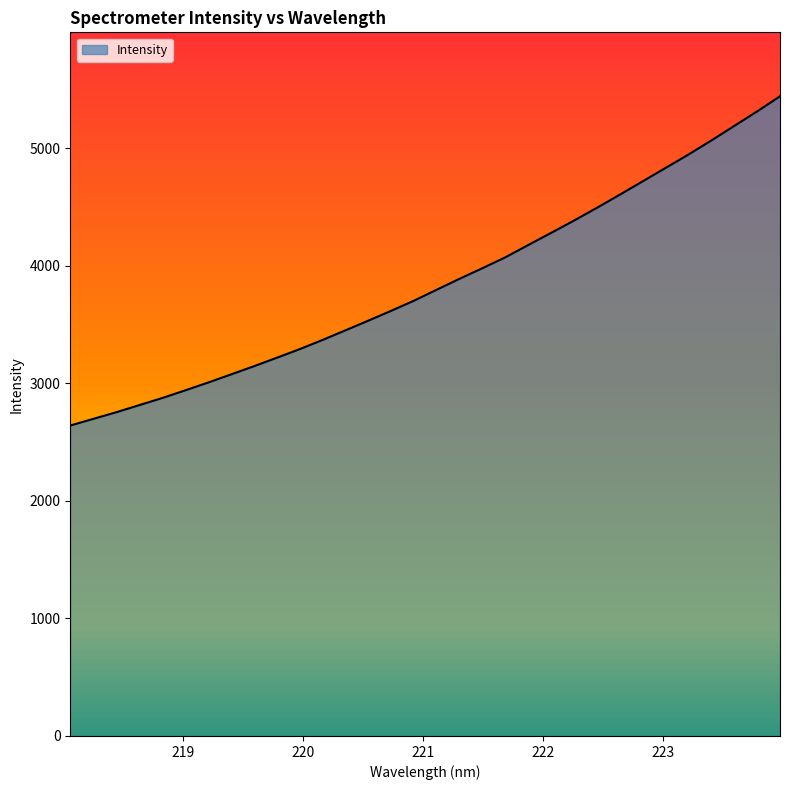

What is the minimum value shown in the chart?

2641.1